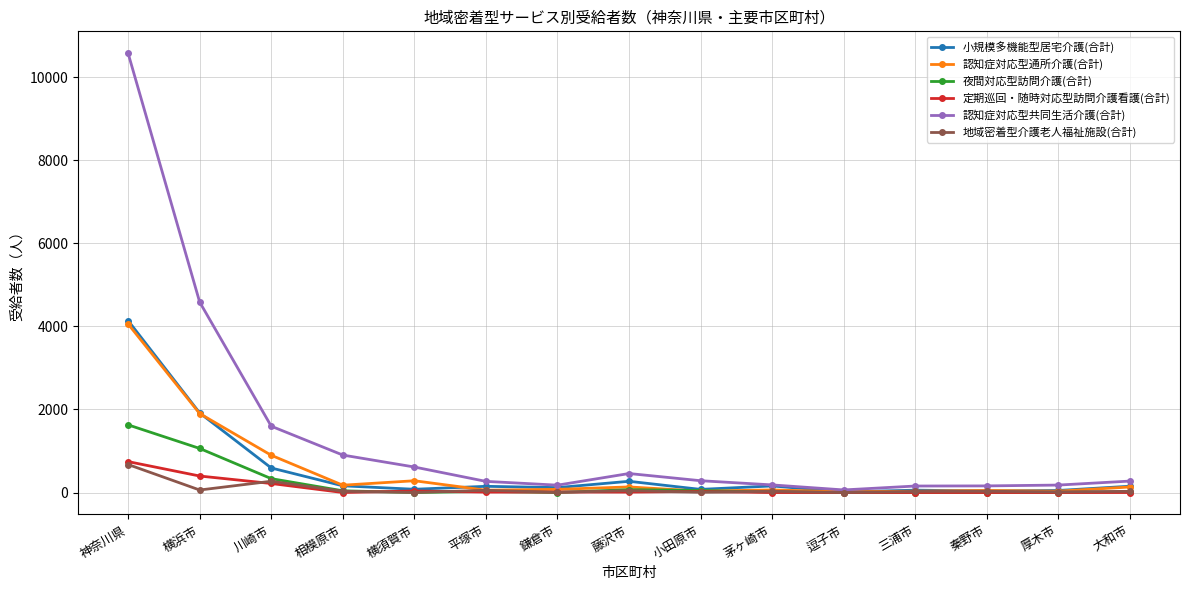

At which category is the sum across all series the highest?

神奈川県